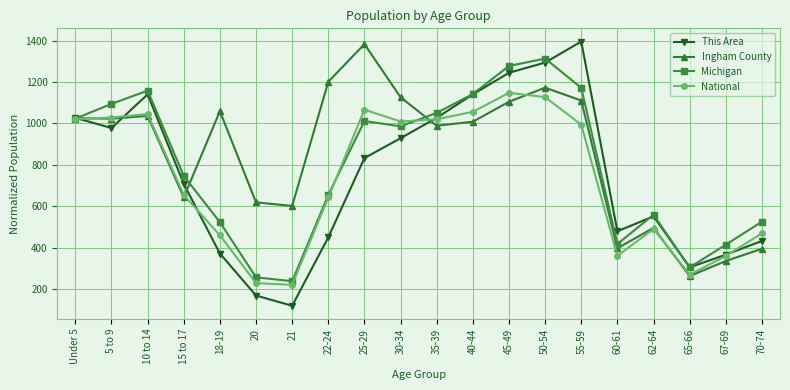

What is the difference between the highest and lowest values at 65-66?

42.1